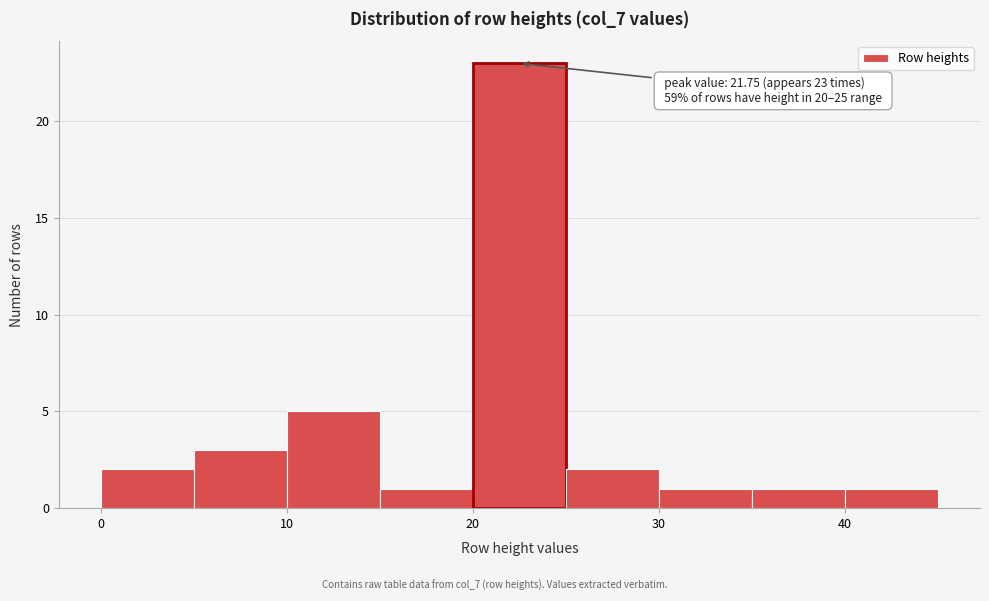

Which range on the x-axis has the tallest bar?

20 to 25